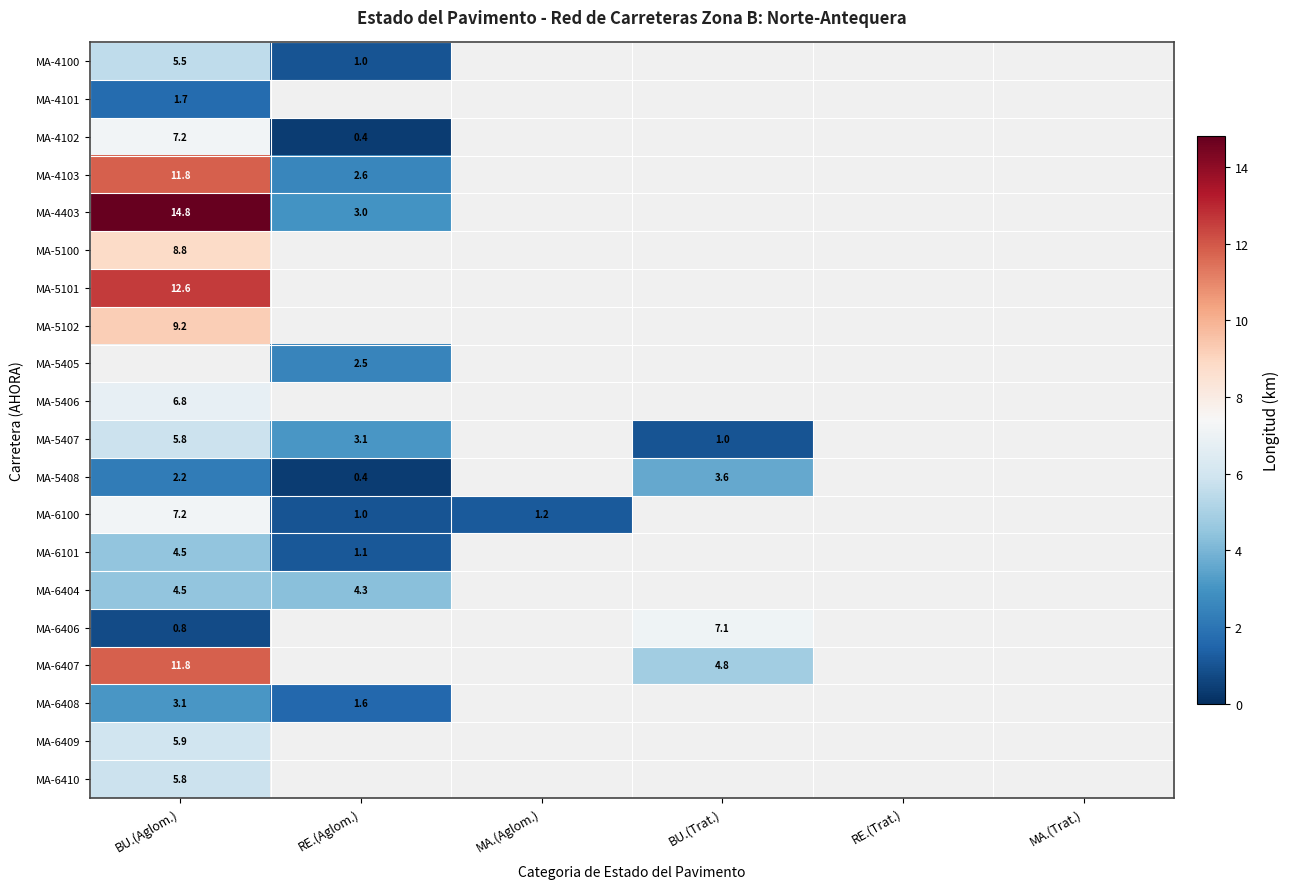

What is the sum of the MA-4102 values at RE.(Aglom.) and BU.(Aglom.)?

7.6